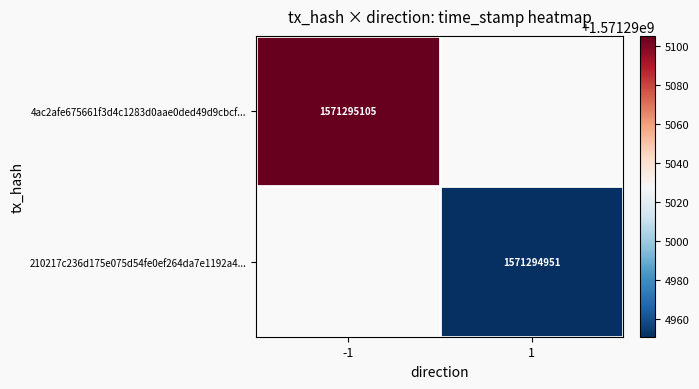

Read the 4ac2afe675661f3d4c1283d0aae0ded49d9cbcf value at time_stamp.

1571295105